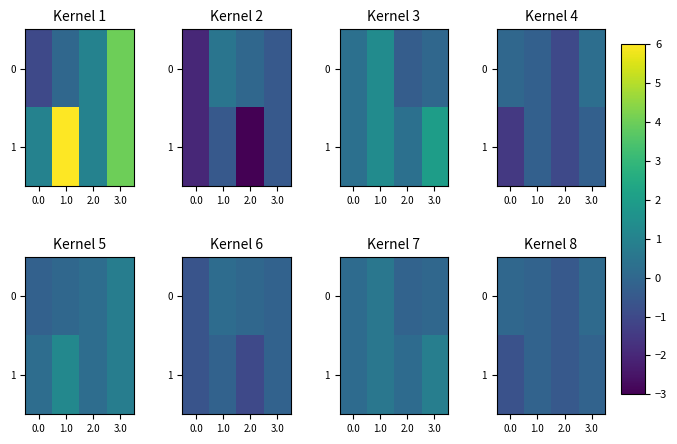

How many values in the 0 series exceed 0?

1